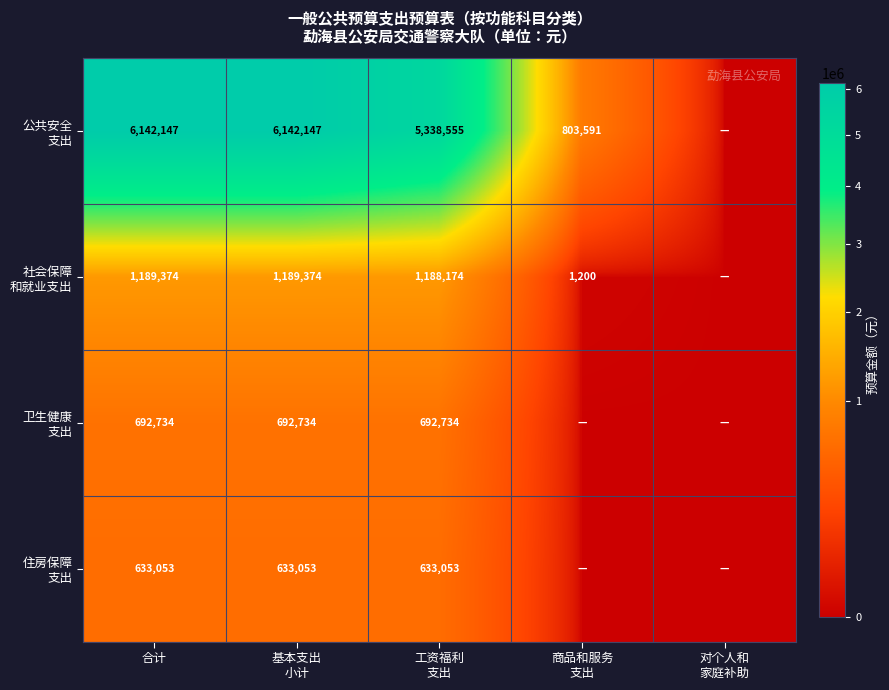

What is the spread (max minus min) of values at 合计?

5509094